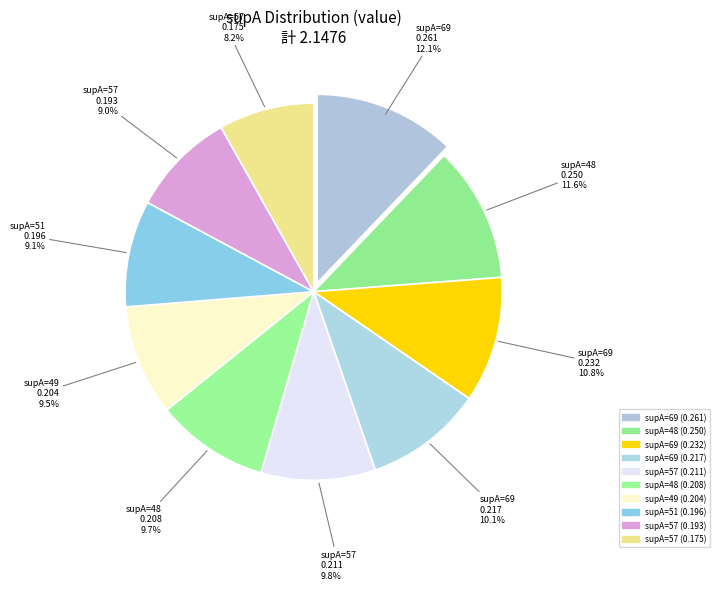

Rank the categories by value from highest to lowest.

69(dbp:to), 48(dbp:to), 69(dbp:from), 69(dbp:origin), 57(dbp:origin), 48(dbp:from), 49(dbp:to), 51(dbp:origin), 57(dbp:from), 57(dbp:to)